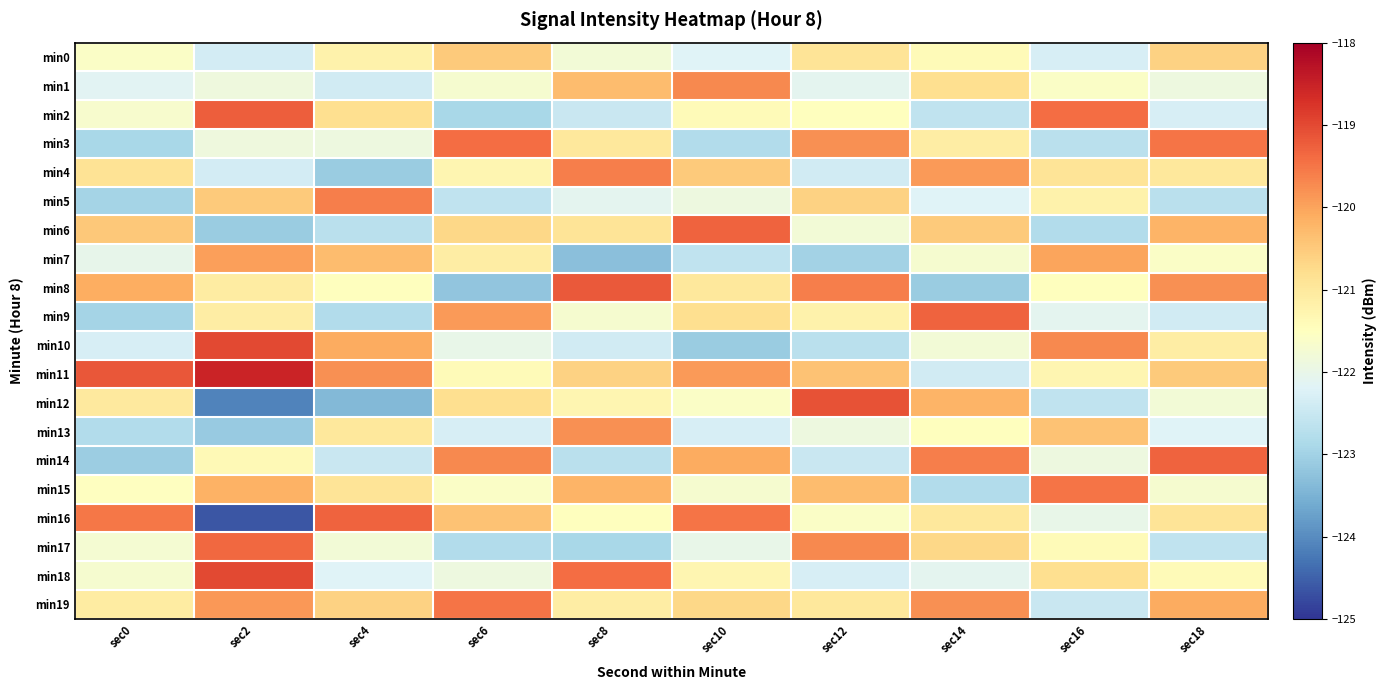

Reading left to right, what are all the values shown in this chart?

min0: sec0=-121.6	sec2=-122.4	sec4=-121.2	sec6=-120.5	sec8=-121.8	sec10=-122.2	sec12=-120.9	sec14=-121.4	sec16=-122.3	sec18=-120.6
min1: sec0=-122.1	sec2=-121.9	sec4=-122.4	sec6=-121.7	sec8=-120.3	sec10=-119.7	sec12=-122.1	sec14=-120.8	sec16=-121.6	sec18=-121.9
min2: sec0=-121.7	sec2=-119.3	sec4=-120.8	sec6=-122.9	sec8=-122.5	sec10=-121.4	sec12=-121.5	sec14=-122.6	sec16=-119.4	sec18=-122.3
min3: sec0=-122.9	sec2=-121.9	sec4=-121.9	sec6=-119.4	sec8=-121.0	sec10=-122.8	sec12=-119.8	sec14=-121.1	sec16=-122.7	sec18=-119.5
min4: sec0=-120.9	sec2=-122.4	sec4=-123.1	sec6=-121.3	sec8=-119.6	sec10=-120.5	sec12=-122.4	sec14=-119.9	sec16=-120.9	sec18=-121.0
min5: sec0=-123.0	sec2=-120.5	sec4=-119.6	sec6=-122.6	sec8=-122.1	sec10=-121.9	sec12=-120.6	sec14=-122.2	sec16=-121.2	sec18=-122.7
min6: sec0=-120.5	sec2=-123.1	sec4=-122.7	sec6=-120.7	sec8=-120.9	sec10=-119.3	sec12=-121.8	sec14=-120.5	sec16=-122.8	sec18=-120.2
min7: sec0=-122.0	sec2=-120.0	sec4=-120.3	sec6=-121.1	sec8=-123.3	sec10=-122.6	sec12=-123.0	sec14=-121.7	sec16=-120.0	sec18=-121.6
min8: sec0=-120.1	sec2=-121.1	sec4=-121.5	sec6=-123.2	sec8=-119.2	sec10=-121.0	sec12=-119.6	sec14=-123.1	sec16=-121.5	sec18=-119.8
min9: sec0=-123.0	sec2=-121.1	sec4=-122.8	sec6=-119.9	sec8=-121.7	sec10=-120.8	sec12=-121.2	sec14=-119.3	sec16=-122.1	sec18=-122.4
min10: sec0=-122.3	sec2=-119.0	sec4=-120.1	sec6=-122.0	sec8=-122.4	sec10=-123.1	sec12=-122.7	sec14=-121.8	sec16=-119.7	sec18=-121.1
min11: sec0=-119.2	sec2=-118.5	sec4=-119.8	sec6=-121.4	sec8=-120.6	sec10=-119.9	sec12=-120.4	sec14=-122.4	sec16=-121.3	sec18=-120.5
min12: sec0=-121.0	sec2=-124.1	sec4=-123.4	sec6=-120.8	sec8=-121.3	sec10=-121.6	sec12=-119.1	sec14=-120.2	sec16=-122.6	sec18=-121.8
min13: sec0=-122.8	sec2=-123.1	sec4=-121.0	sec6=-122.3	sec8=-119.8	sec10=-122.3	sec12=-121.9	sec14=-121.5	sec16=-120.4	sec18=-122.2
min14: sec0=-123.1	sec2=-121.4	sec4=-122.5	sec6=-119.7	sec8=-122.7	sec10=-120.1	sec12=-122.5	sec14=-119.6	sec16=-121.9	sec18=-119.3
min15: sec0=-121.5	sec2=-120.2	sec4=-120.9	sec6=-121.6	sec8=-120.2	sec10=-121.7	sec12=-120.3	sec14=-122.8	sec16=-119.5	sec18=-121.7
min16: sec0=-119.5	sec2=-124.6	sec4=-119.3	sec6=-120.4	sec8=-121.5	sec10=-119.5	sec12=-121.6	sec14=-121.0	sec16=-122.0	sec18=-120.9
min17: sec0=-121.7	sec2=-119.4	sec4=-121.8	sec6=-122.8	sec8=-122.9	sec10=-122.0	sec12=-119.7	sec14=-120.7	sec16=-121.4	sec18=-122.6
min18: sec0=-121.7	sec2=-119.0	sec4=-122.2	sec6=-121.9	sec8=-119.4	sec10=-121.3	sec12=-122.3	sec14=-122.1	sec16=-120.8	sec18=-121.4
min19: sec0=-121.1	sec2=-119.9	sec4=-120.6	sec6=-119.5	sec8=-121.1	sec10=-120.7	sec12=-121.0	sec14=-119.8	sec16=-122.5	sec18=-120.1